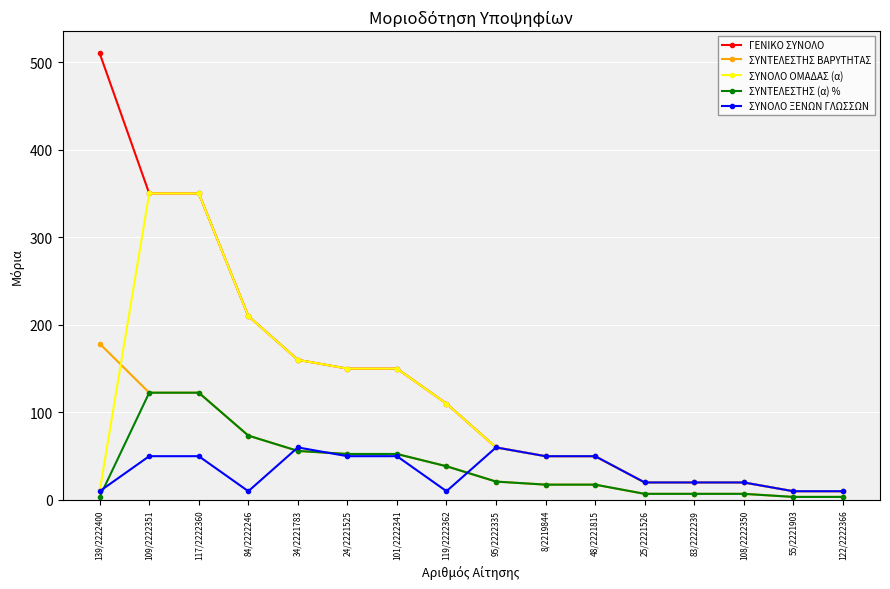

What value does the ΣΥΝΤΕΛΕΣΤΗΣ (α) % series have at 139/2222400?

3.5